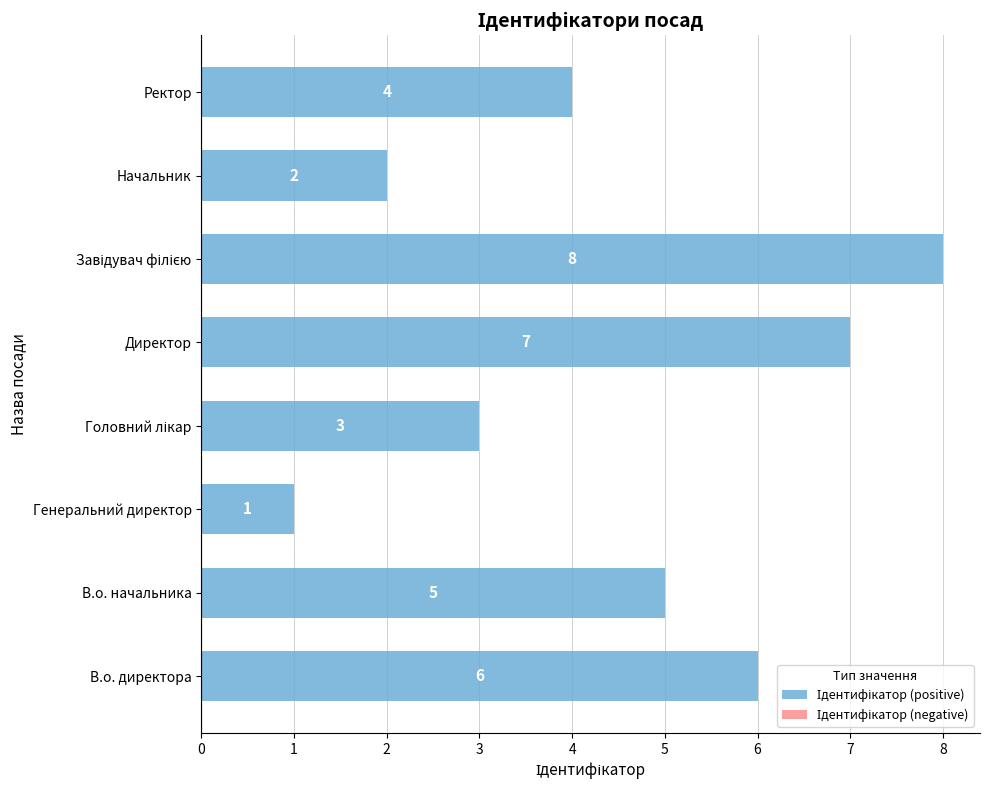

How many series are shown in this chart?

1